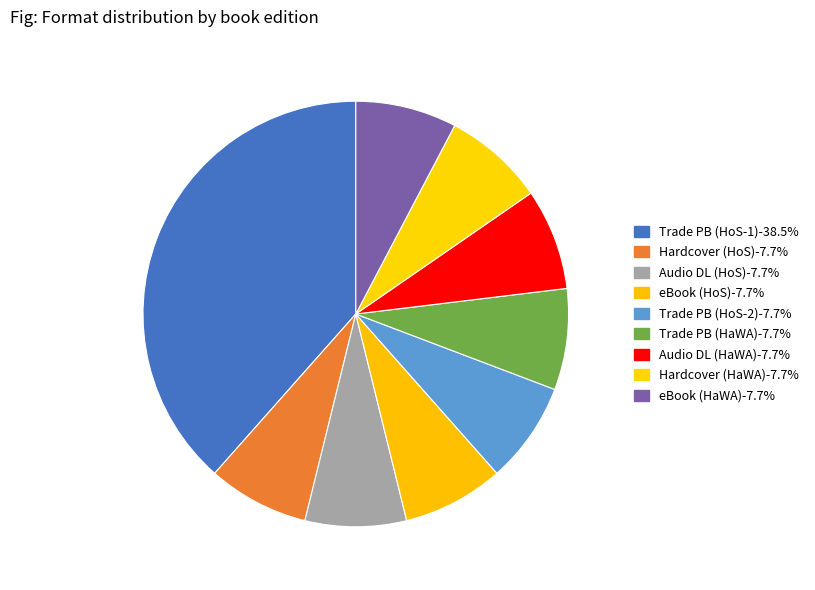

How many slices are in this pie chart?

9